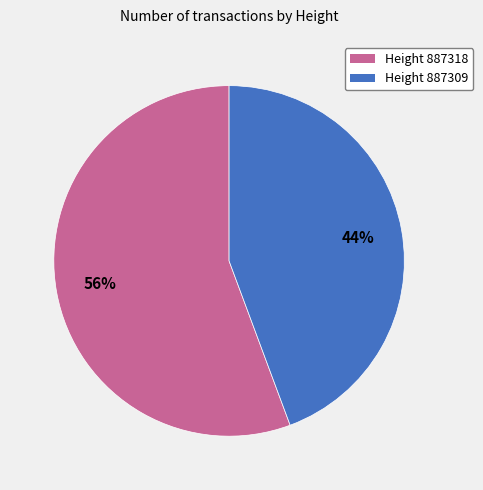

The Height 887309 slice represents 32% of the pie. True or false?

False